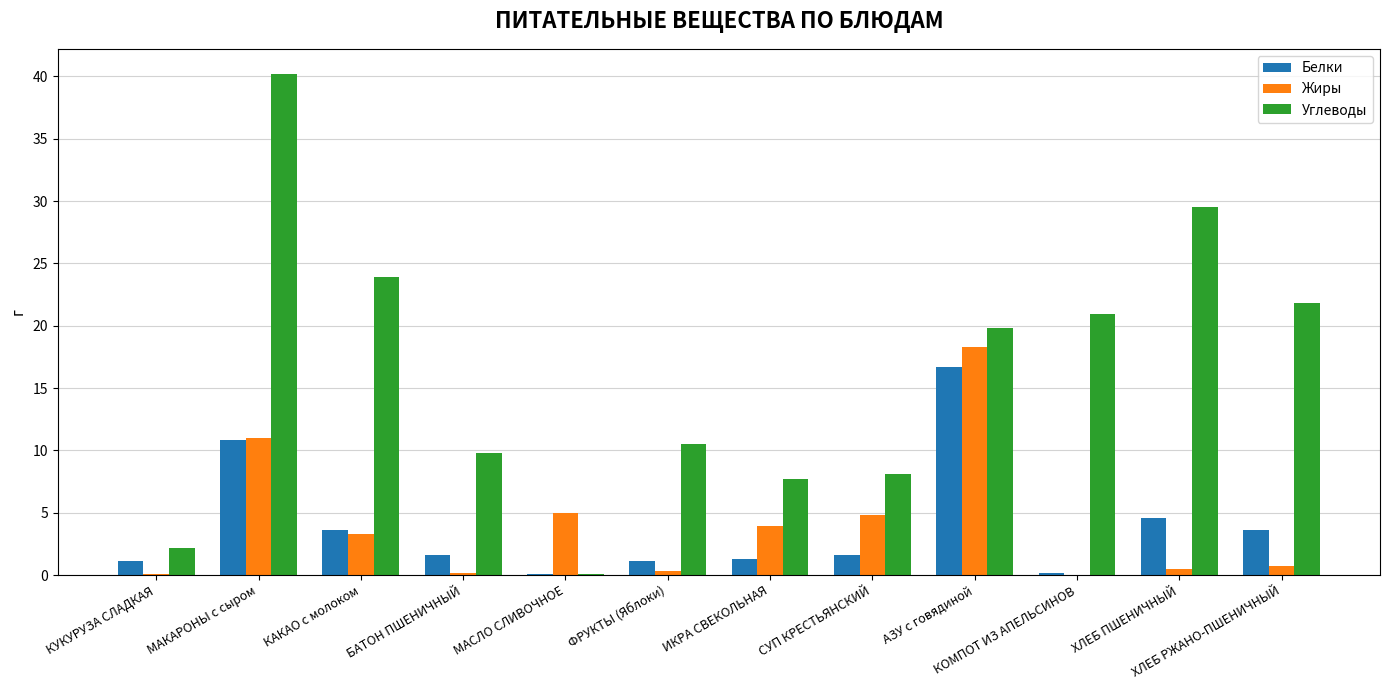

What is the total value across all series at КУКУРУЗА СЛАДКАЯ?

3.4